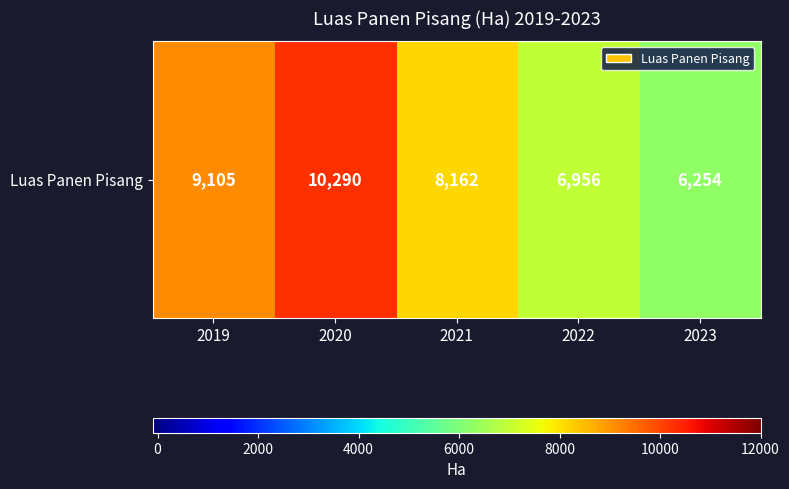

Between 2021 and 2022, which is larger?

2021